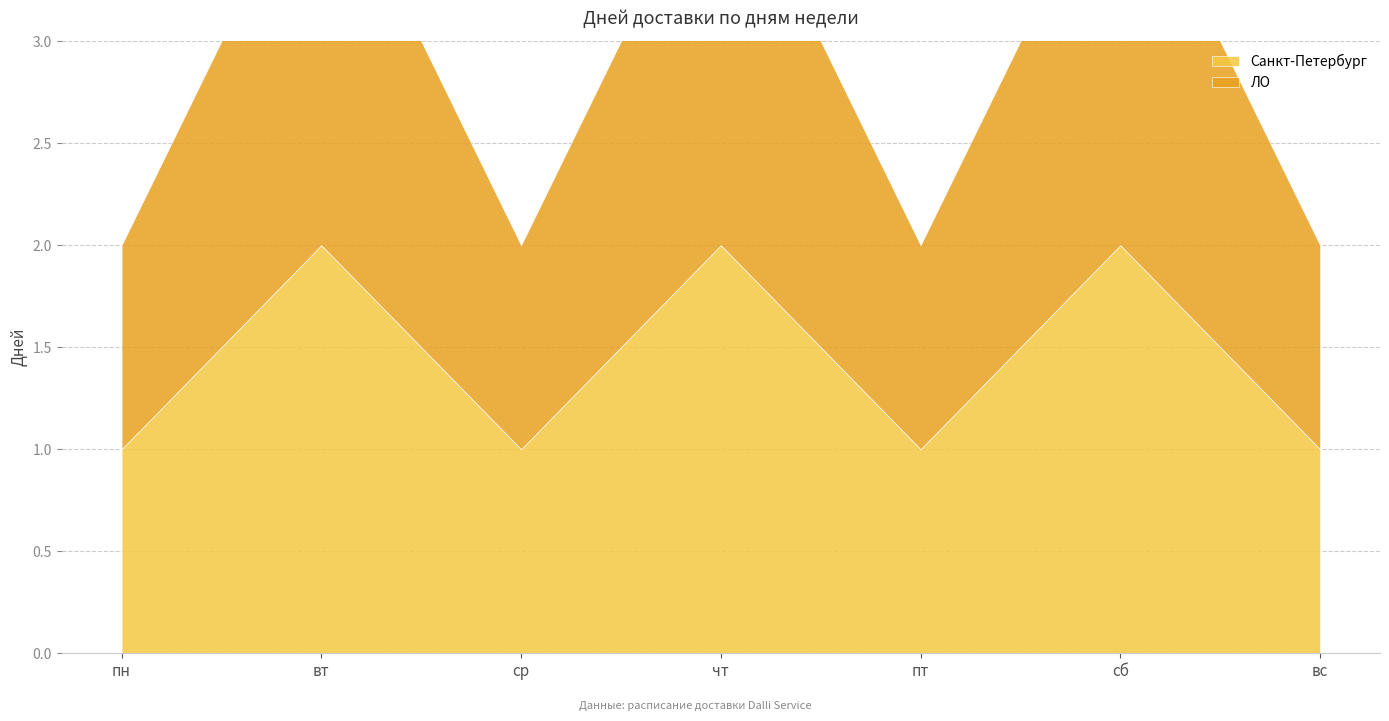

What is the average value of the ЛО series?

1